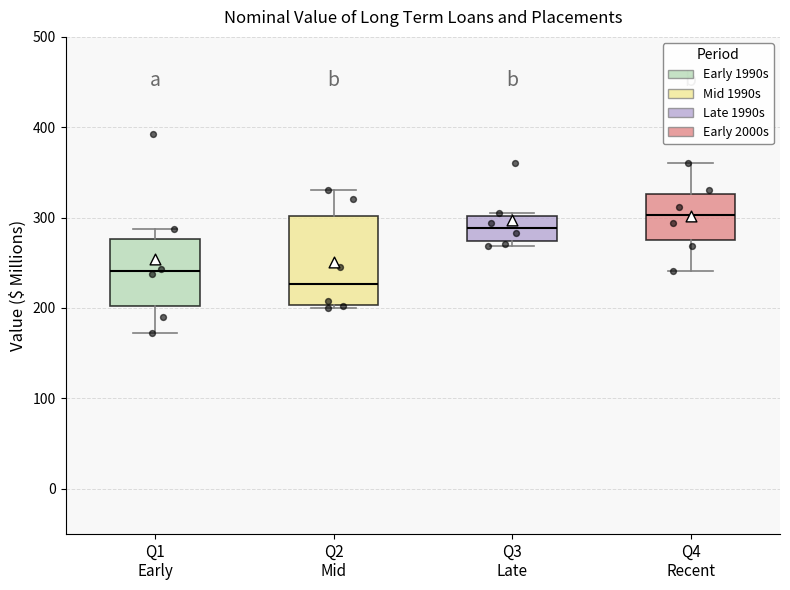

Which box is the tallest, from its lower edge to its upper edge?

Q2 Mid